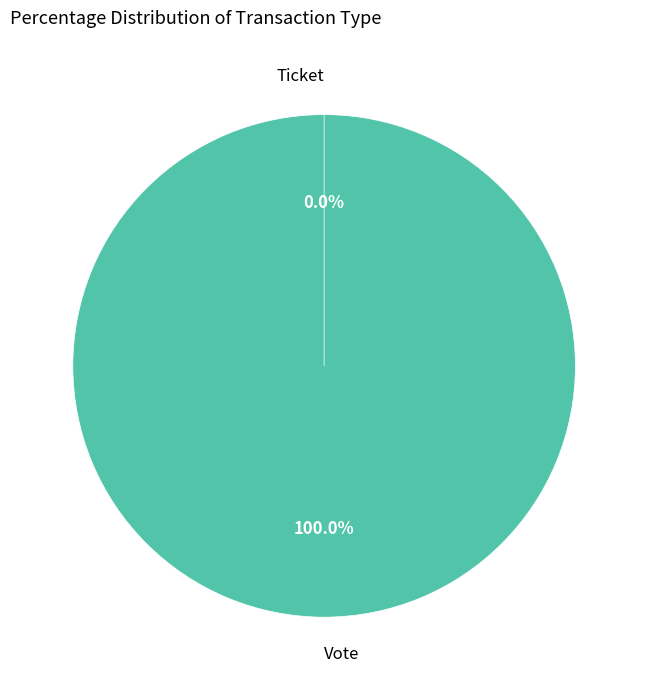

What is the smallest slice in the pie chart?

Ticket